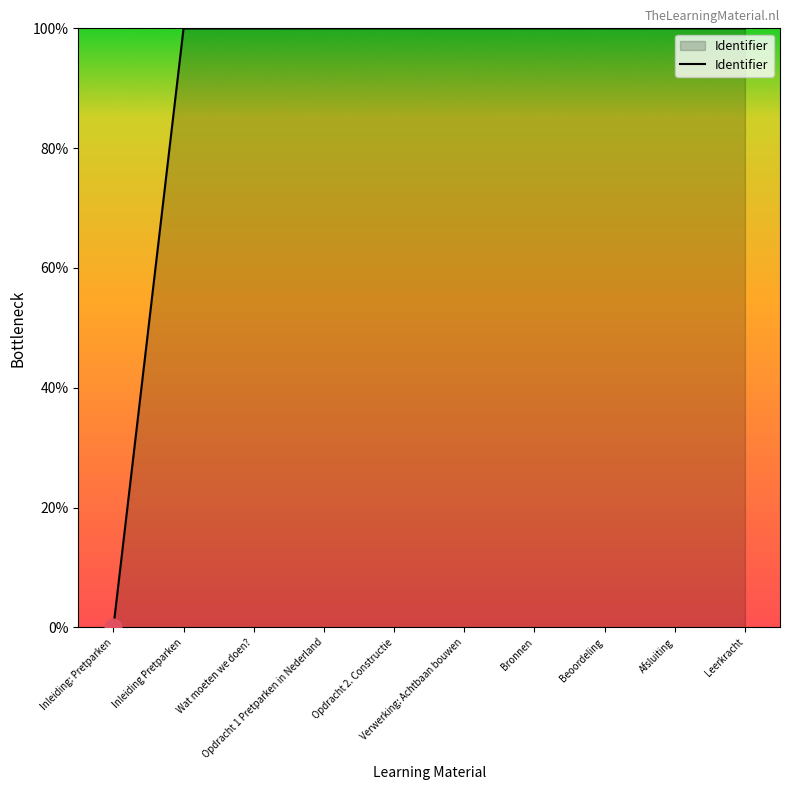

What is the difference between the maximum and minimum values?

100.0